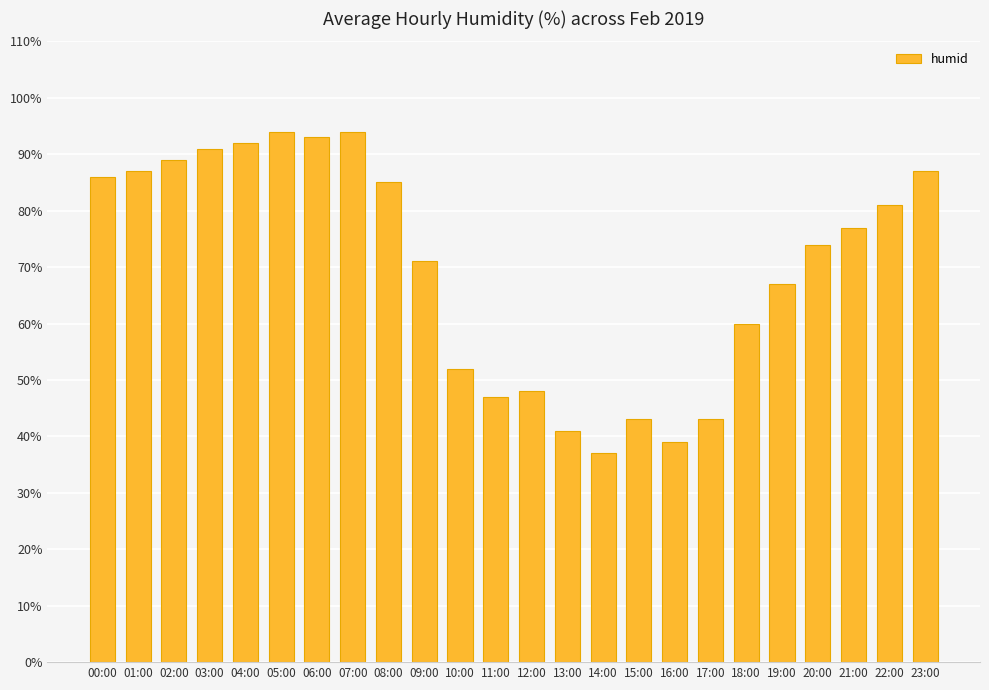

Between 11:00 and 03:00, which is larger?

03:00